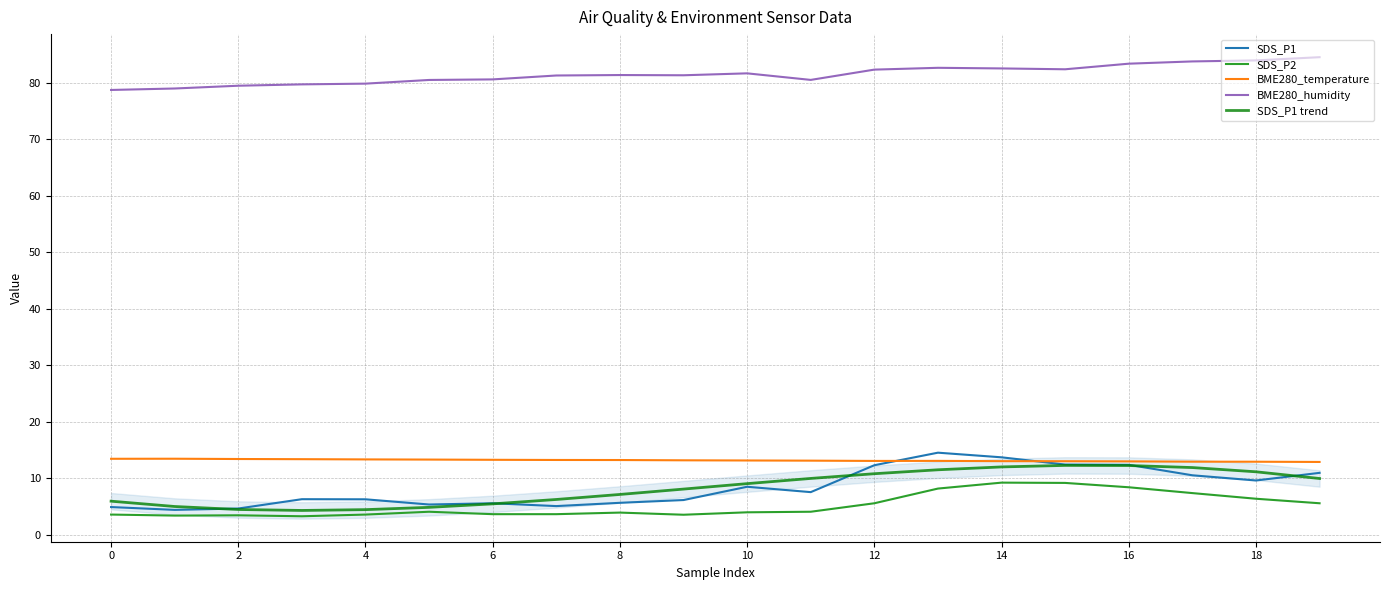

Is it true that SDS_P2 equals 4.0 at 8?

True